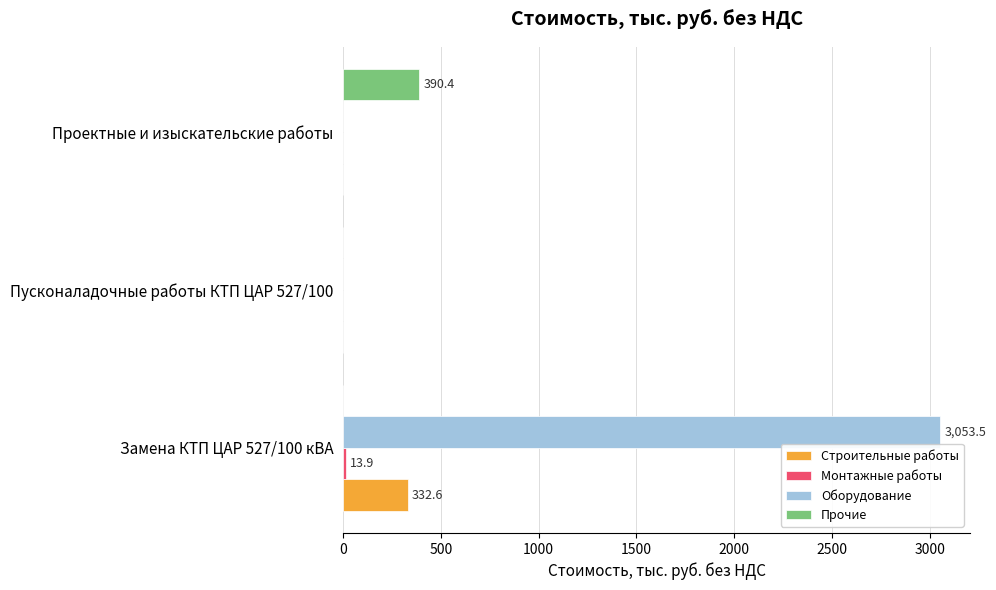

The Прочие series shows 146.7 at Пусконаладочные работы КТП ЦАР 527/100. True or false?

False